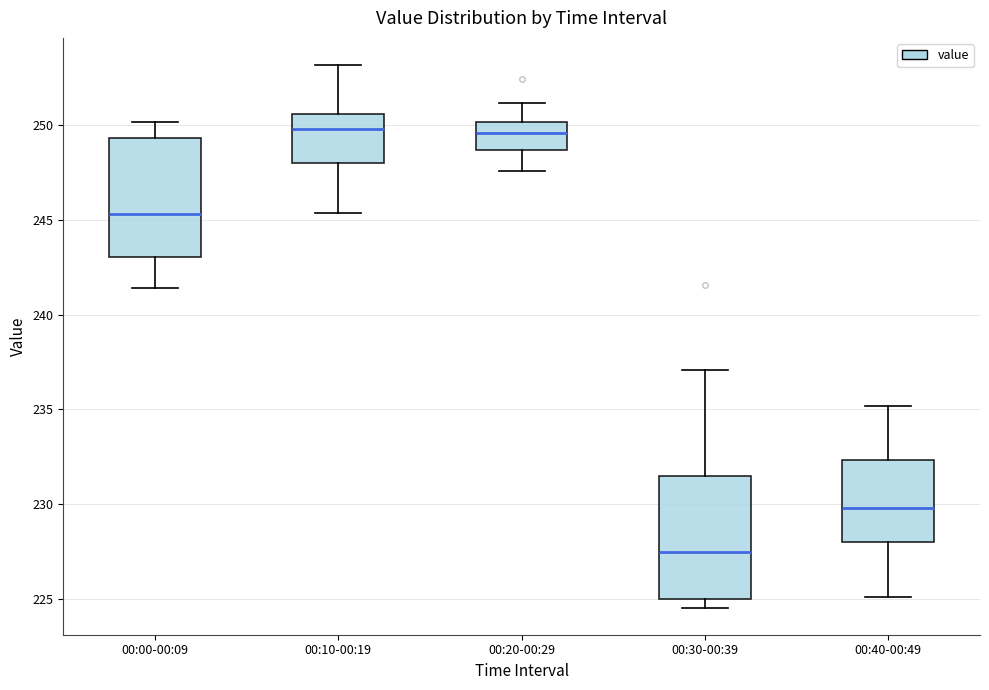

Where is the upper edge of the box for 00:00-00:09 on the y-axis? The values are not printed on the chart, so give them approximately, as read against the axis.

249.5